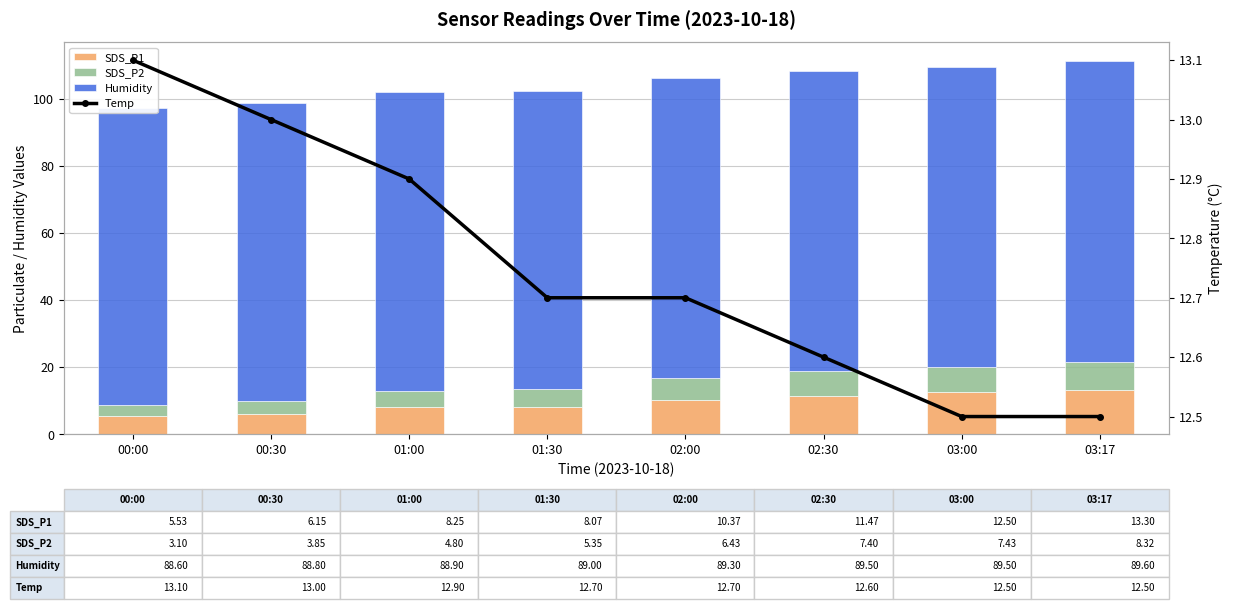

Is the value of SDS_P1 at 02:00 greater than the value of SDS_P2 at 03:00?

Yes